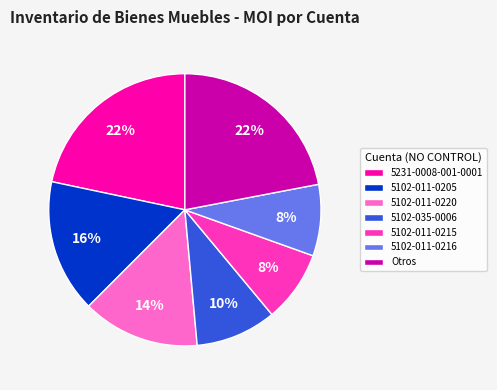

How many slices are in this pie chart?

7